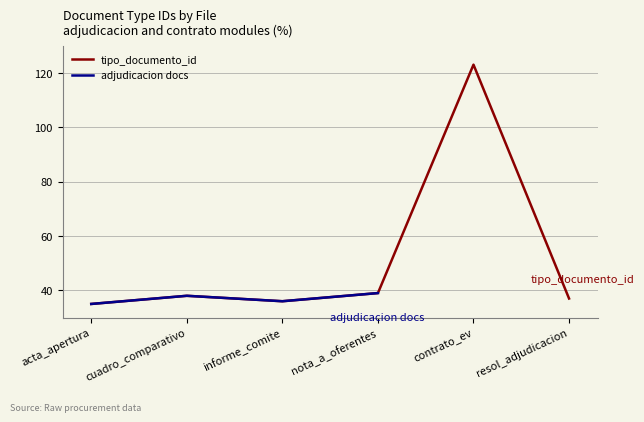

The adjudicacion docs series shows 17.0 at resol_adjudicacion. True or false?

False